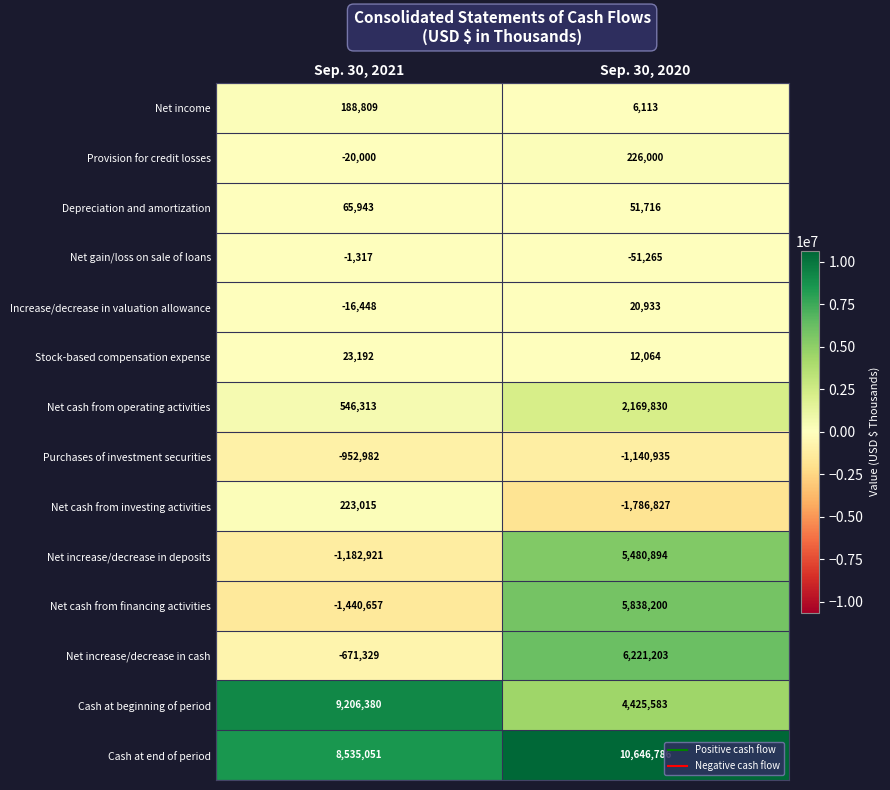

Rank the series at Sep. 30, 2021 from lowest to highest value.

Net cash from financing activities, Net increase/decrease in deposits, Purchases of investment securities, Net increase/decrease in cash, Provision for credit losses, Increase/decrease in valuation allowance, Net gain/loss on sale of loans, Stock-based compensation expense, Depreciation and amortization, Net income, Net cash from investing activities, Net cash from operating activities, Cash at end of period, Cash at beginning of period